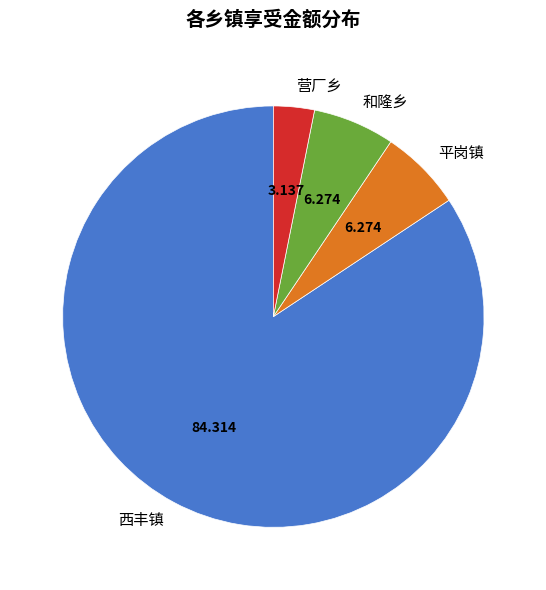

Between 平岗镇 and 营厂乡, which is larger?

平岗镇